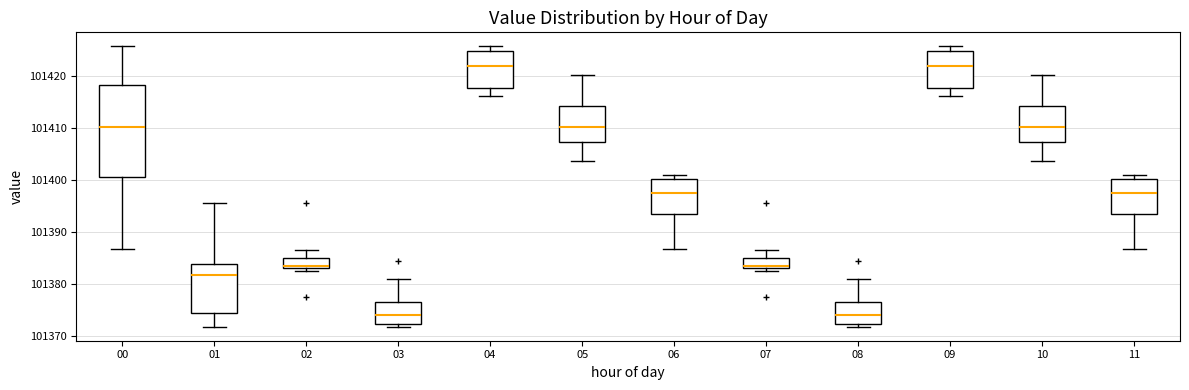

Reading left to right, transcribe this box plot: for each box, give where its median line is, the range the box spans, and where its two whiskers end, as read against the y-axis. The values are not printed on the chart, so give them approximately, as read against the axis.

00: median 101410, box 101401 to 101418, whiskers 101387 to 101426
01: median 101382, box 101374 to 101384, whiskers 101372 to 101396
02: median 101383 (just above the box's lower edge), box 101383 to 101385, whiskers 101382 to 101386
03: median 101374, box 101372 to 101376, whiskers 101372 (just below the box's lower edge) to 101381
04: median 101422, box 101418 to 101425, whiskers 101416 to 101426
05: median 101410, box 101407 to 101414, whiskers 101404 to 101420
06: median 101398, box 101393 to 101400, whiskers 101387 to 101401
07: median 101383 (just above the box's lower edge), box 101383 to 101385, whiskers 101382 to 101386
08: median 101374, box 101372 to 101376, whiskers 101372 (just below the box's lower edge) to 101381
09: median 101422, box 101418 to 101425, whiskers 101416 to 101426
10: median 101410, box 101407 to 101414, whiskers 101404 to 101420
11: median 101398, box 101393 to 101400, whiskers 101387 to 101401